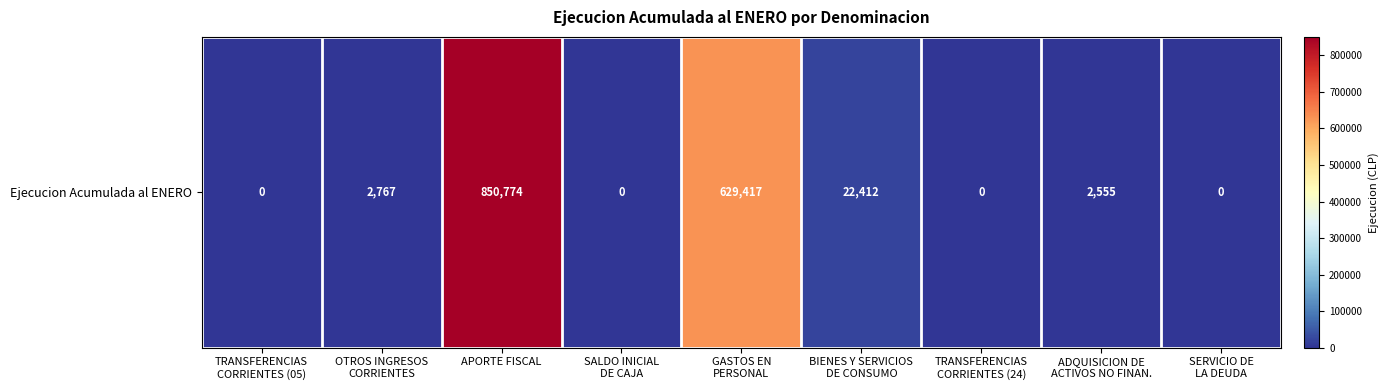

Reading left to right, what are all the values shown in this chart?

0	2767	850774	0	629417	22412	0	2555	0